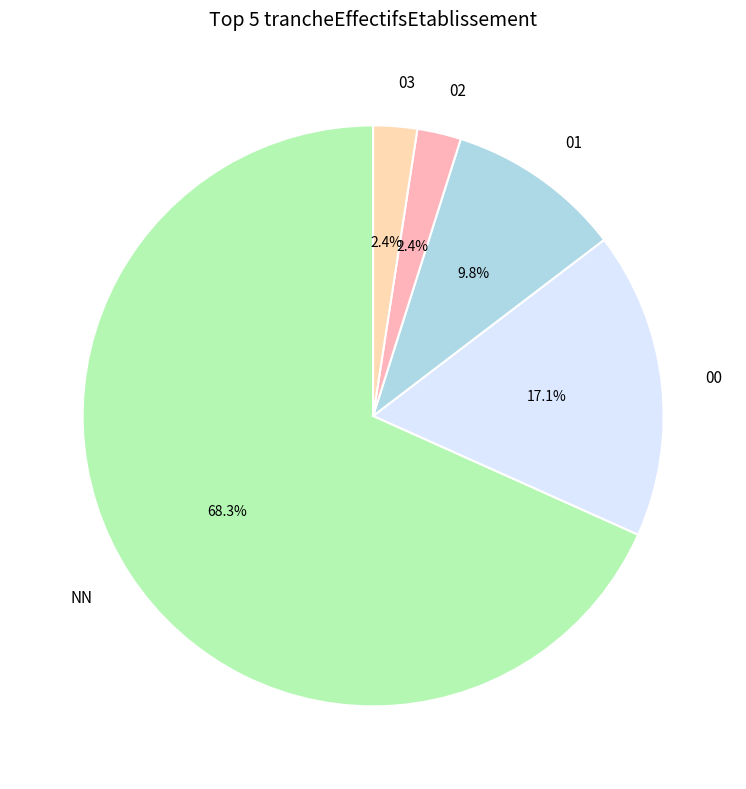

Approximately how many times larger is the value at NN compared to 01?

7.0